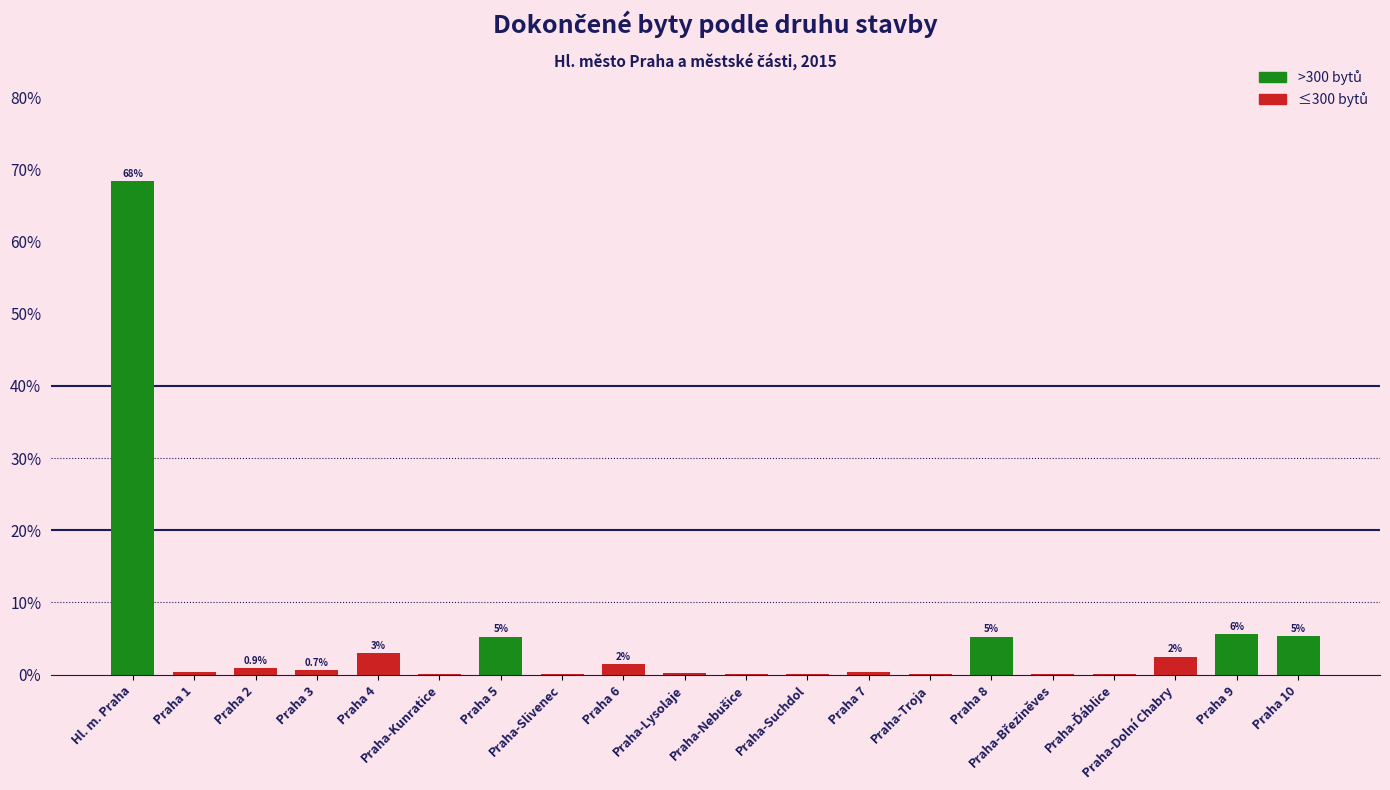

Is it true that the value at Praha-Suchdol is 0.0?

False